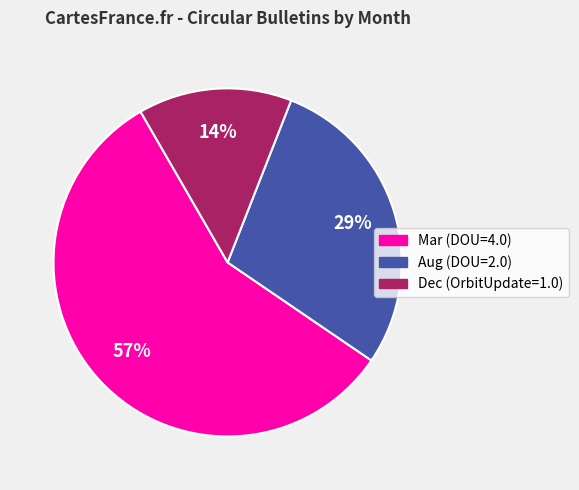

What is the ratio of the value at Dec (OrbitUpdate=1.0) to the value at Aug (DOU=2.0)?

0.5